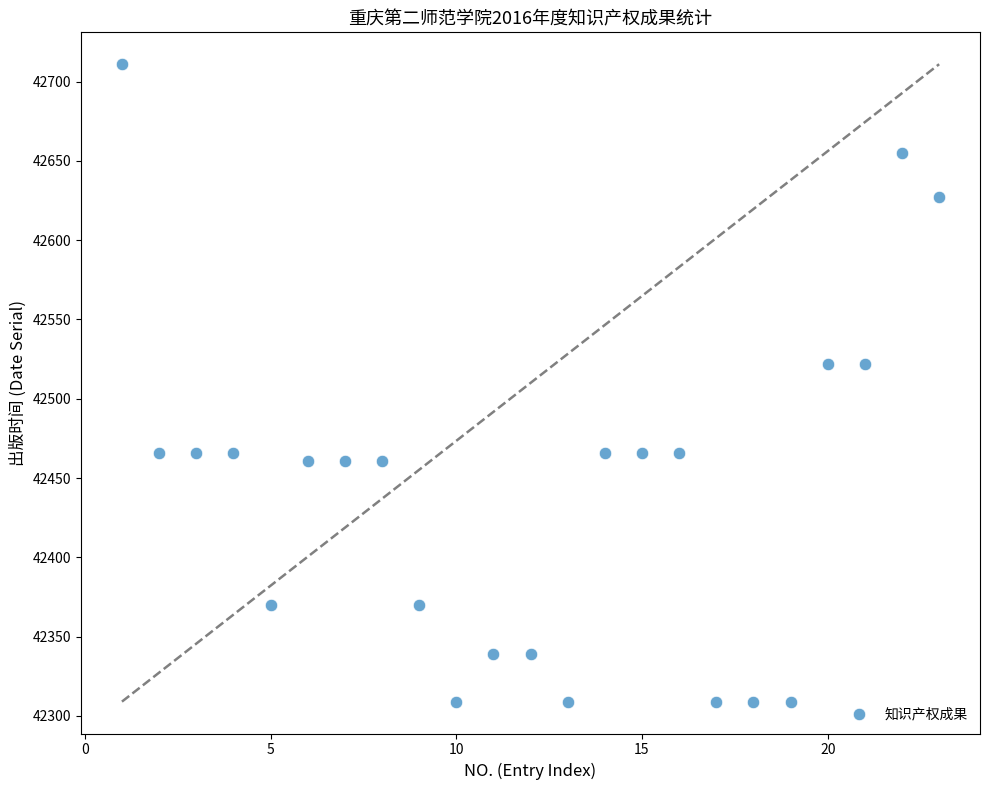

What is the range of X values (max minus min)?

22